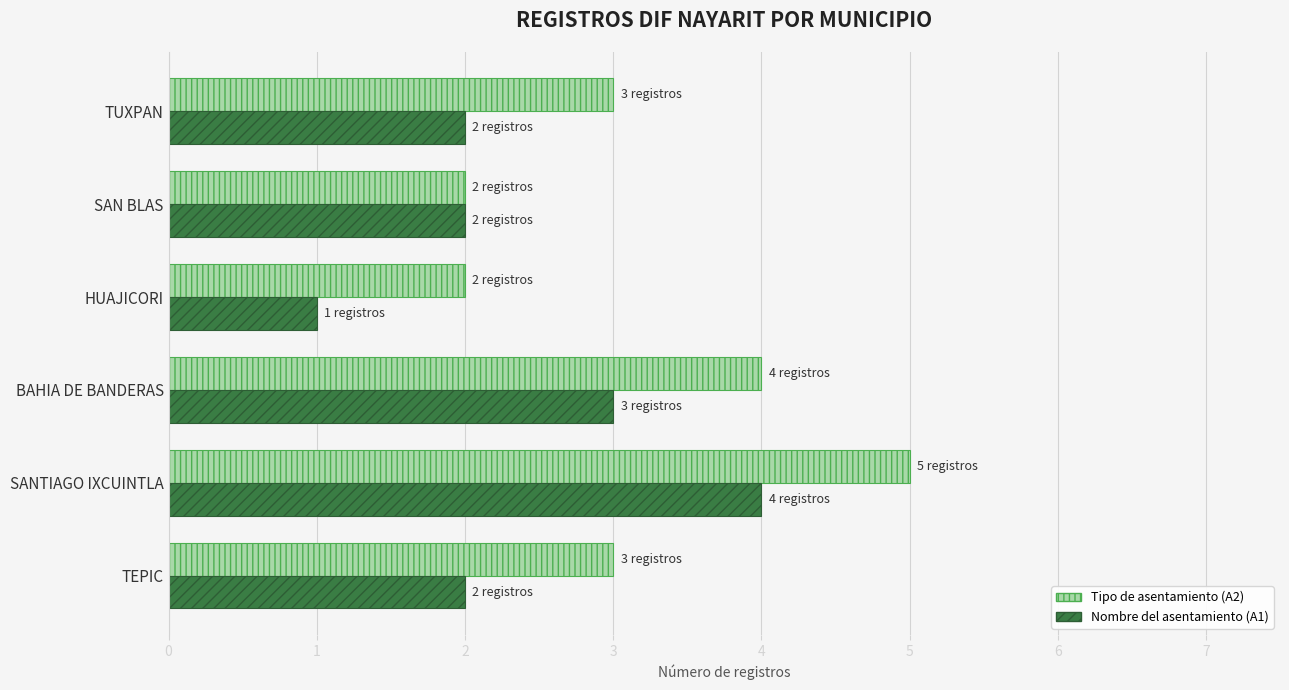

How many Tipo de asentamiento (A2) values are between 2 and 4?

5